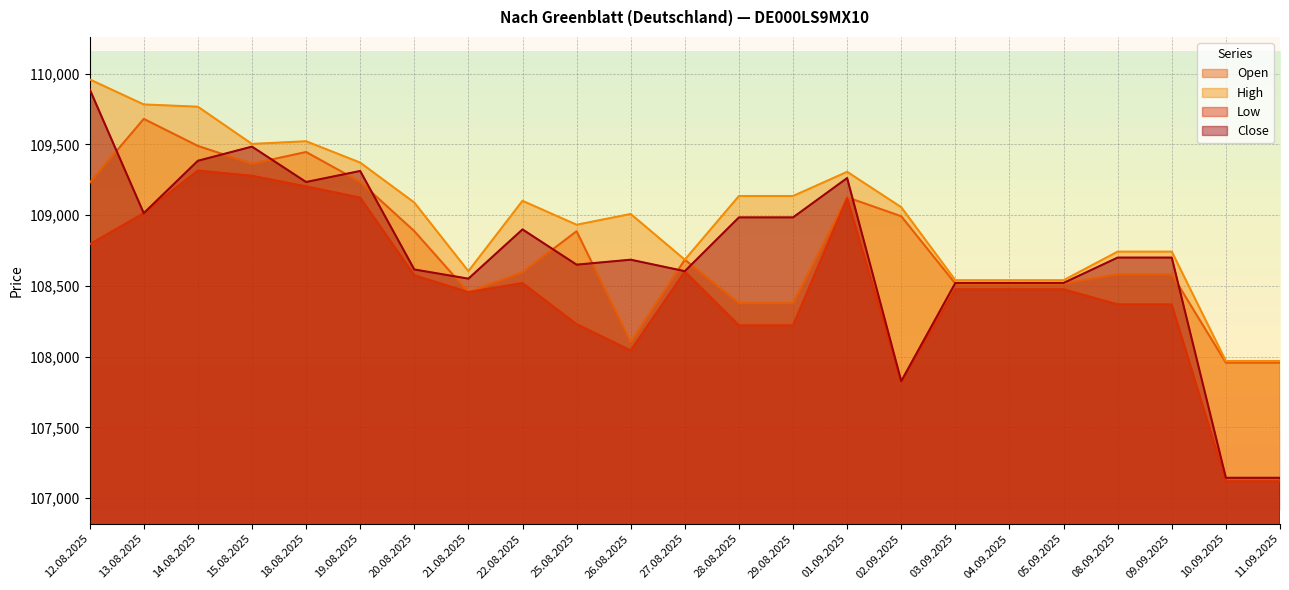

Which label corresponds to the largest value in the chart?

12.08.2025